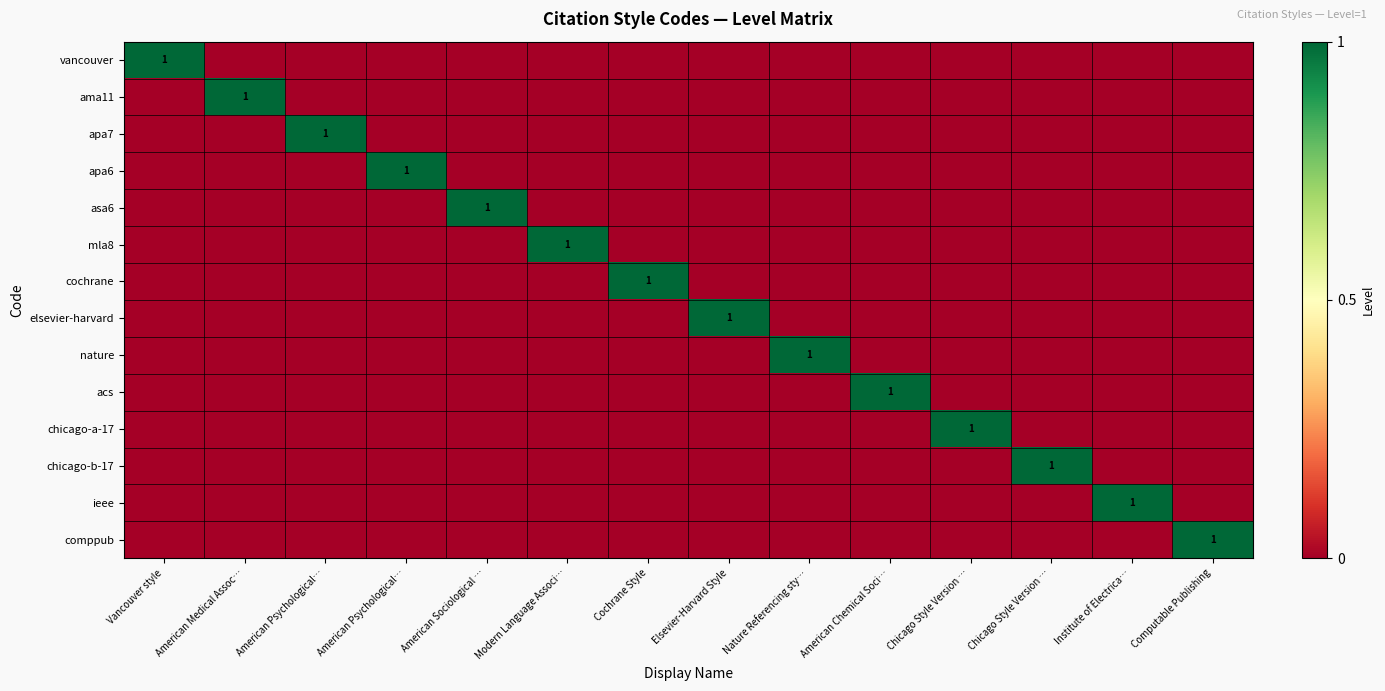

At which label does apa7 reach its peak?

American Psychological…